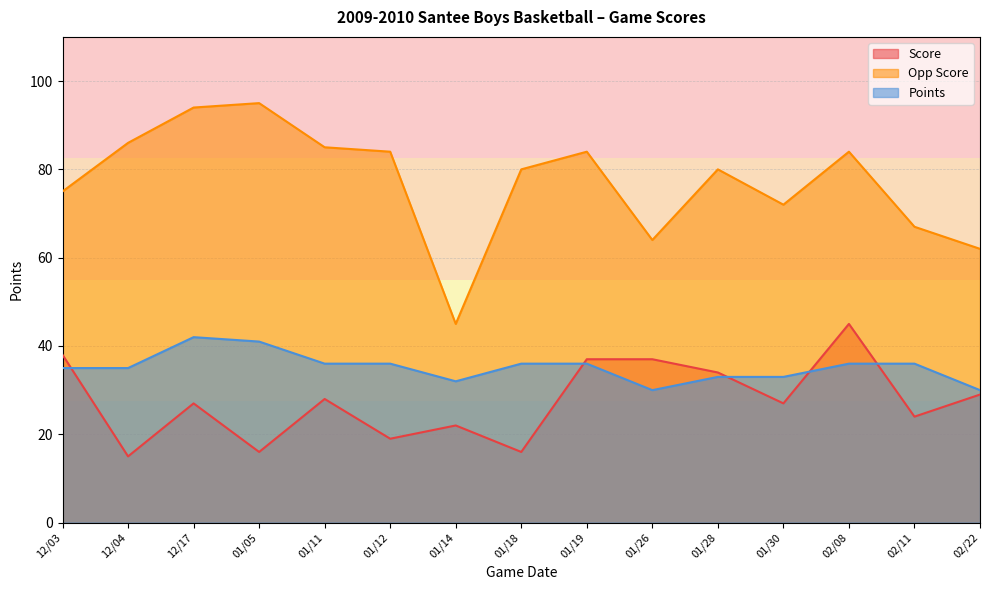

The value of Opp Score at 02/22 is 83. True or false?

False